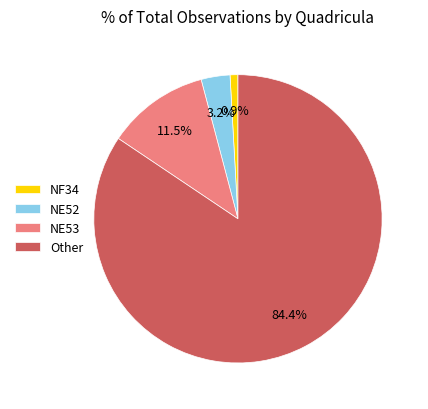

Approximately how many times larger is the value at NE52 compared to NE53?

0.3